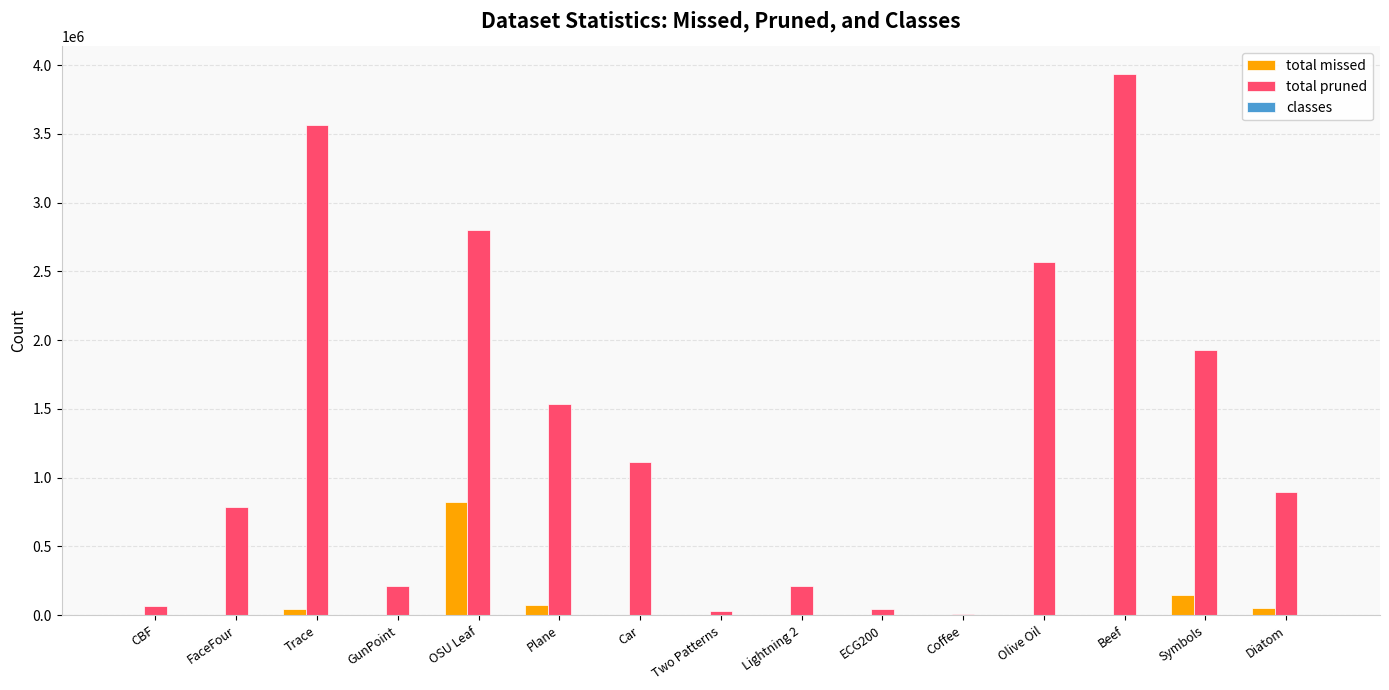

Which series changed the most between Two Patterns and Symbols?

total pruned